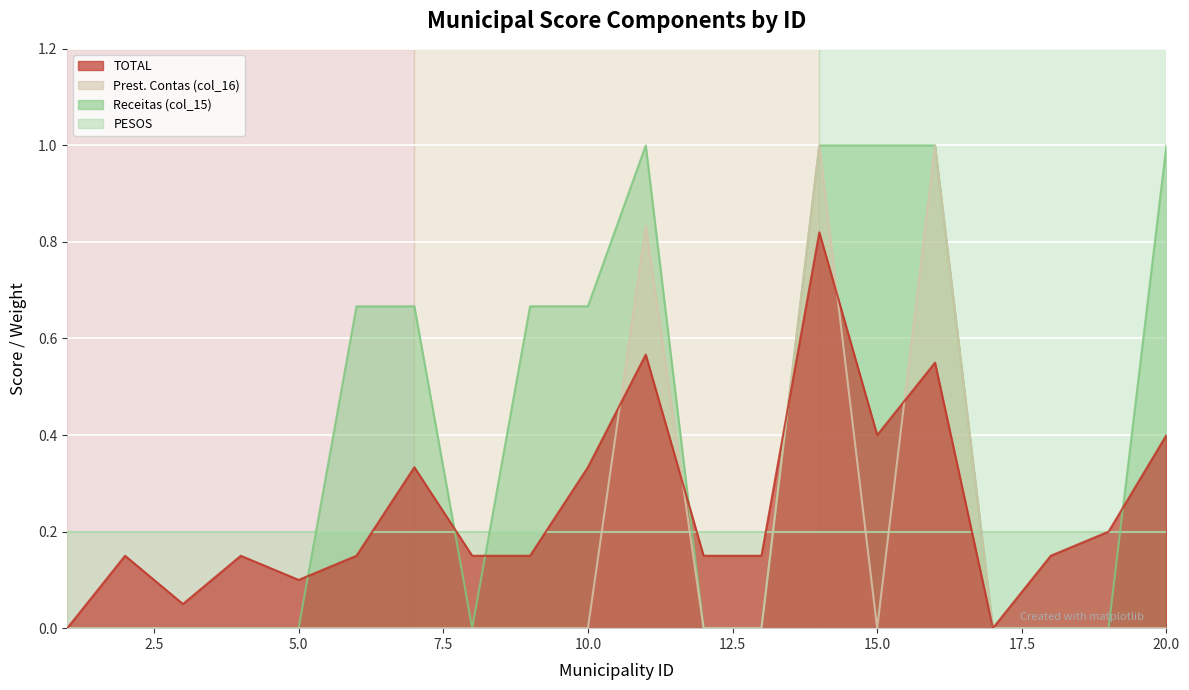

What is the sum of all TOTAL values?

5.0